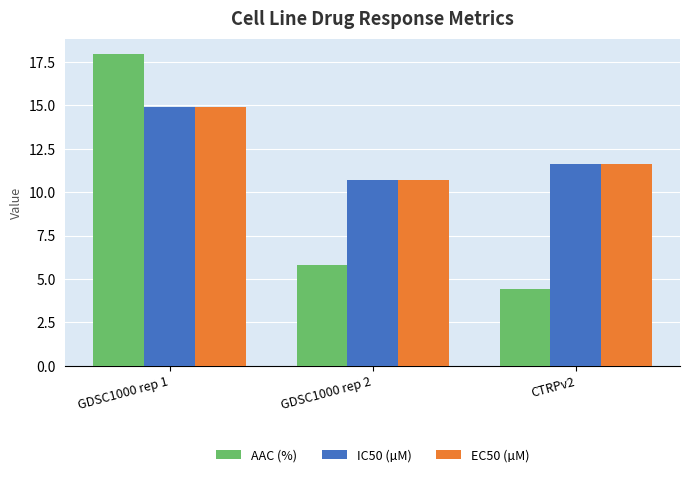

Is it true that IC50 (µM) equals 11.6 at CTRPv2?

True